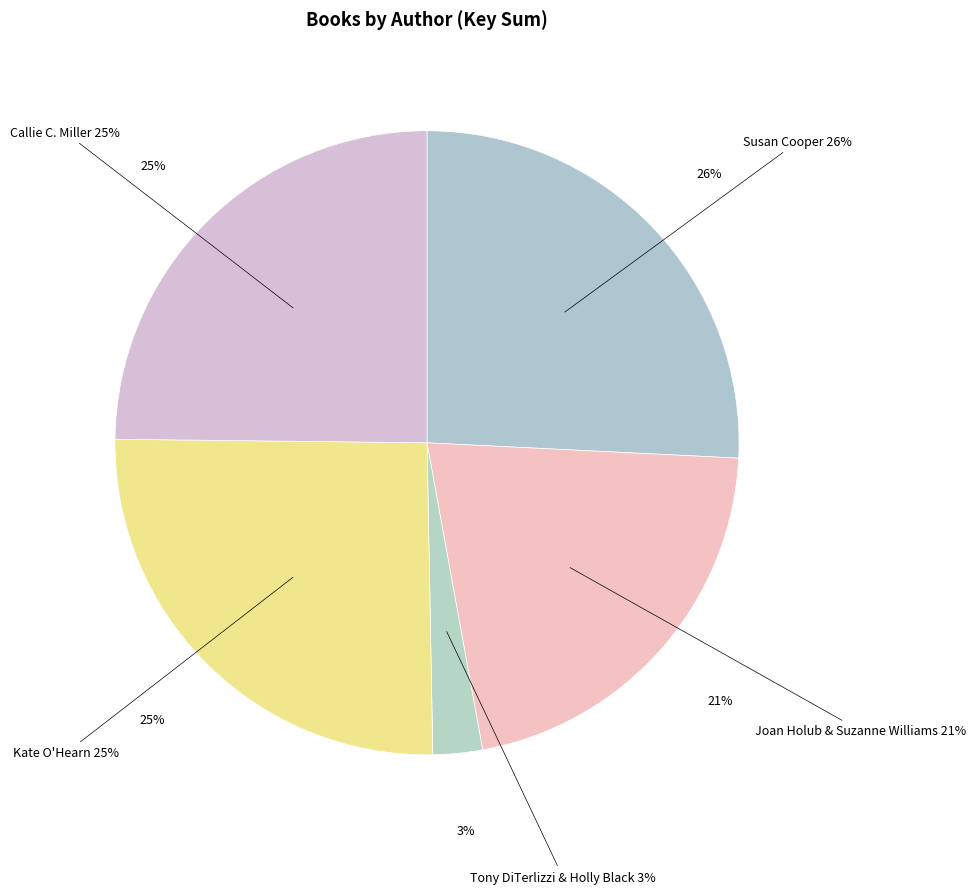

How many segments does this pie chart have?

5